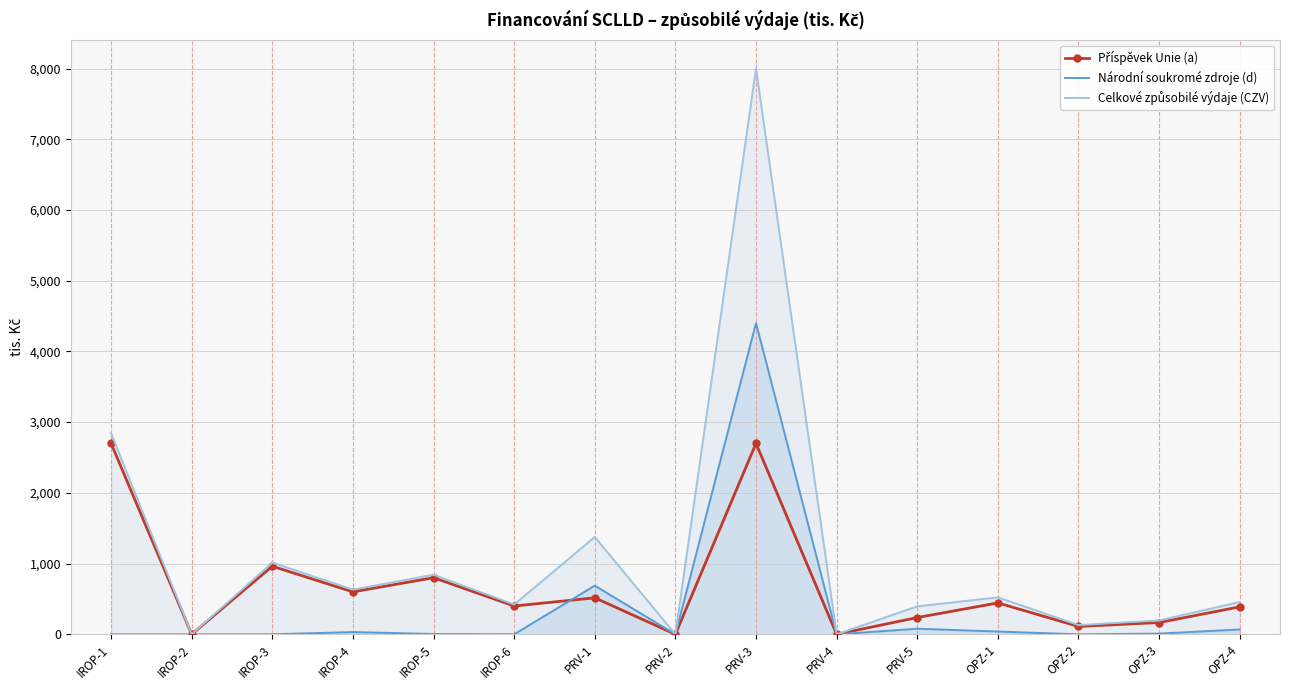

True or false: Národní soukromé zdroje (d) and Celkové způsobilé výdaje (CZV) intersect in this chart.

False